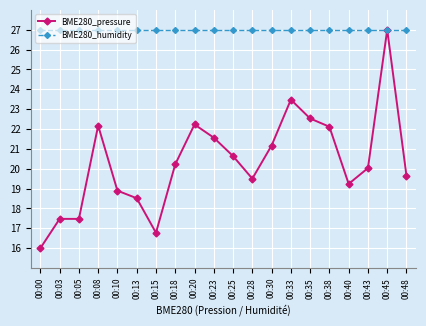

What is the value of the BME280_humidity point at the 14th from the left?

27.0